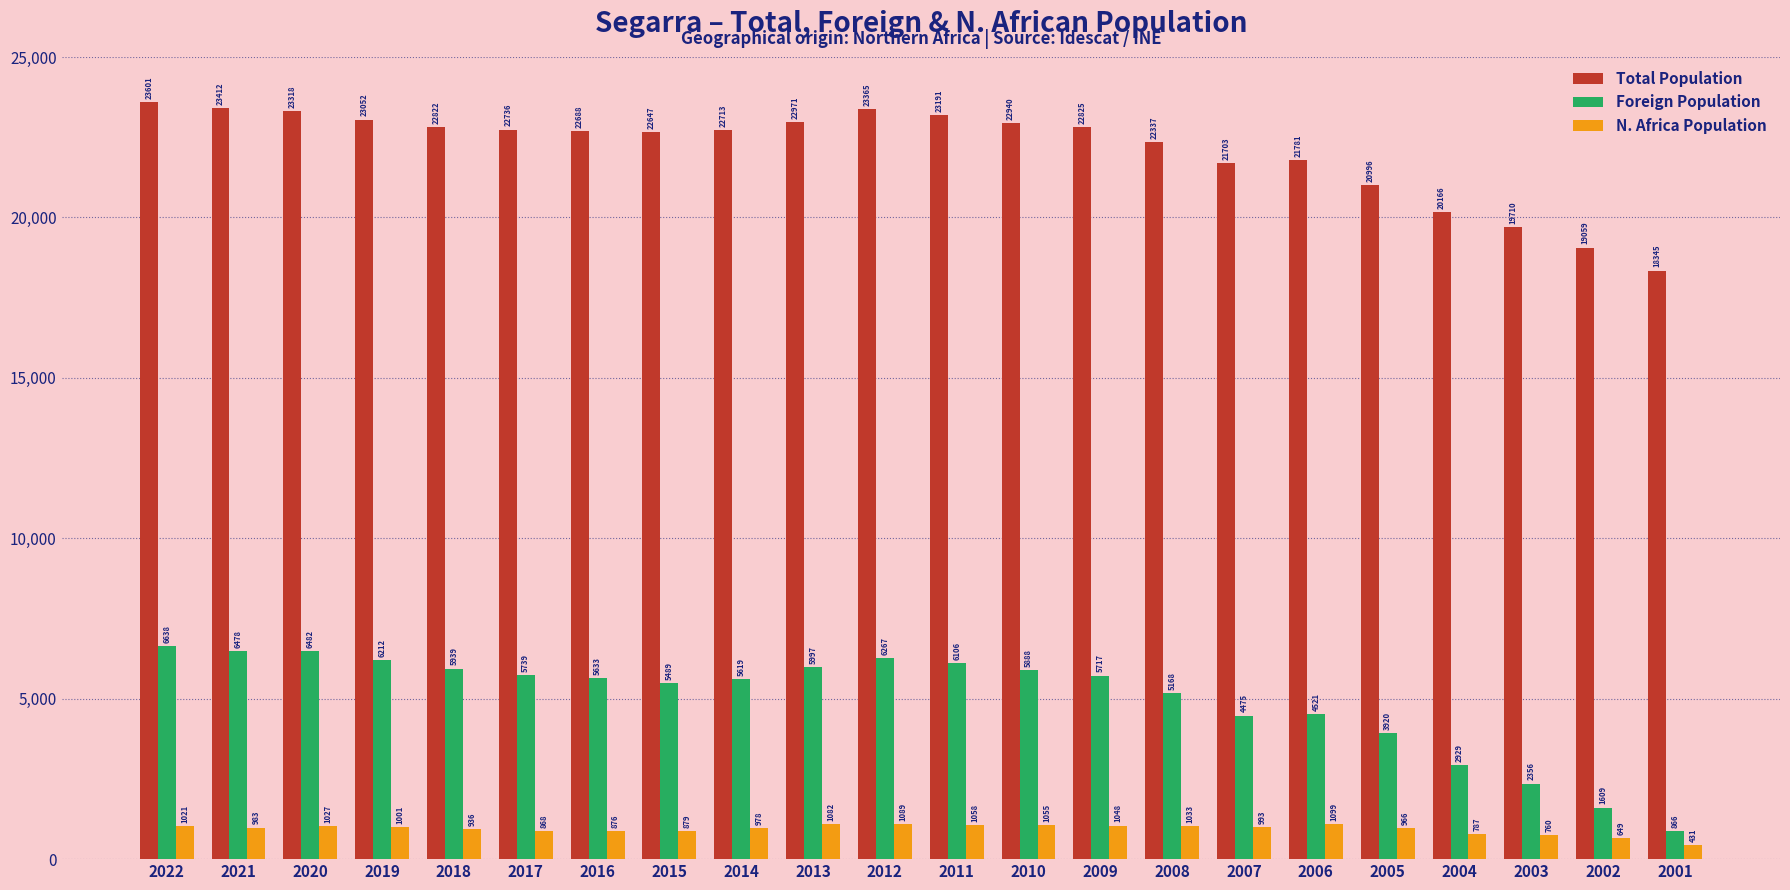

Count the number of categories in the chart.

22